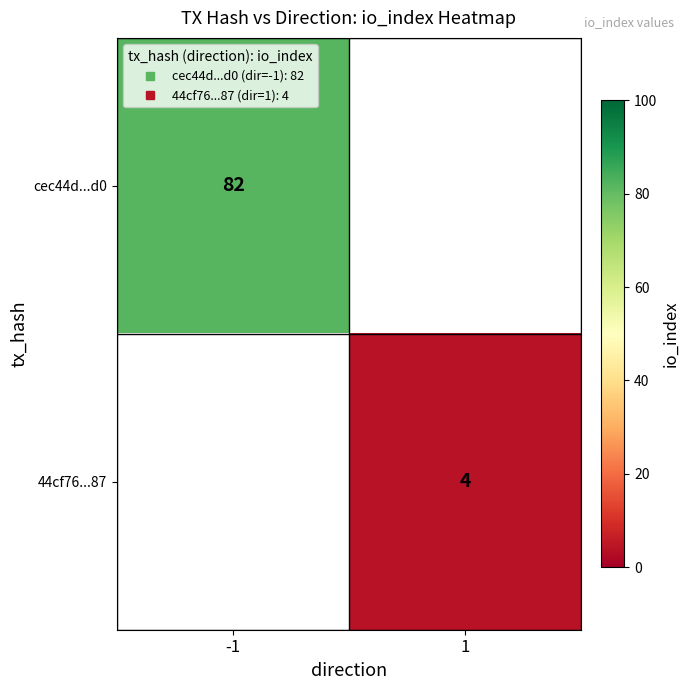

List the labels in order of 44cf76...87 value, smallest first.

-1, 1